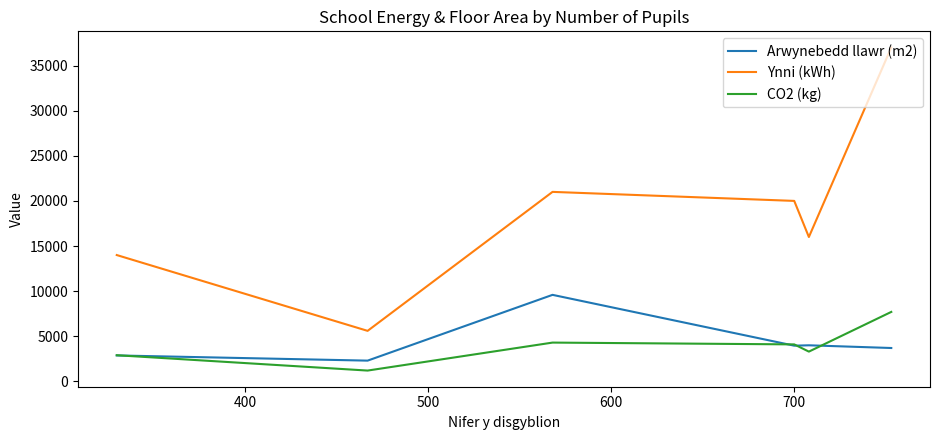

True or false: Ynni (kWh) and Arwynebedd llawr (m2) intersect in this chart.

False